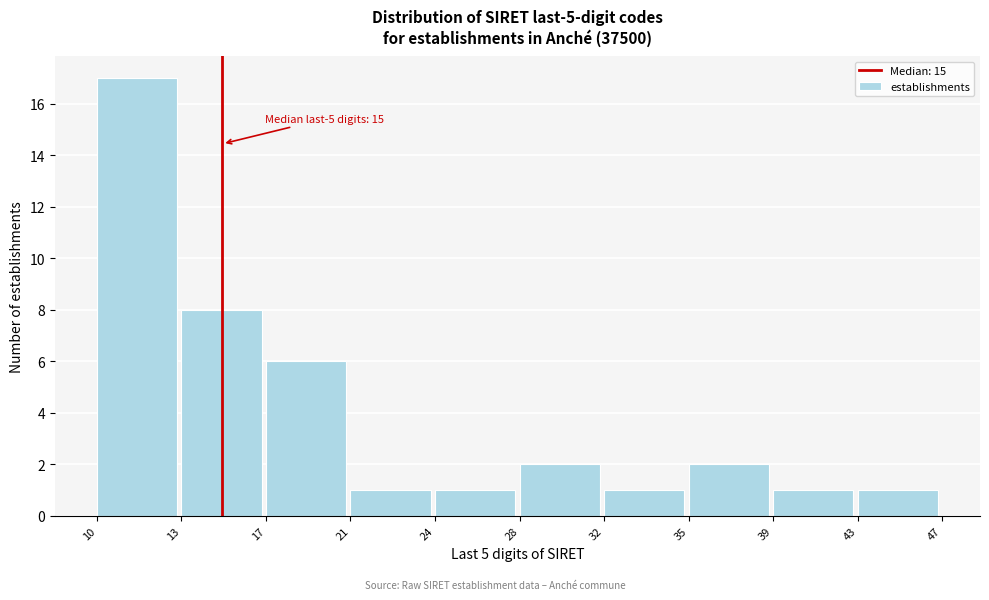

Reading right to left, list all the values displayed in this chart.

1	1	2	1	2	1	1	6	8	17